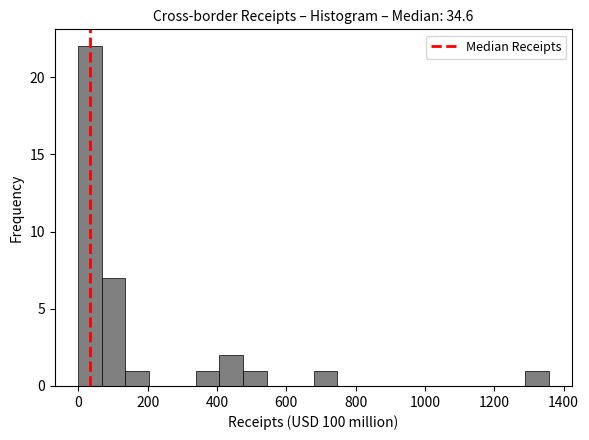

Around what value on the x-axis is the tallest bar? Give the approximate position of its centre, as read against the axis.

40